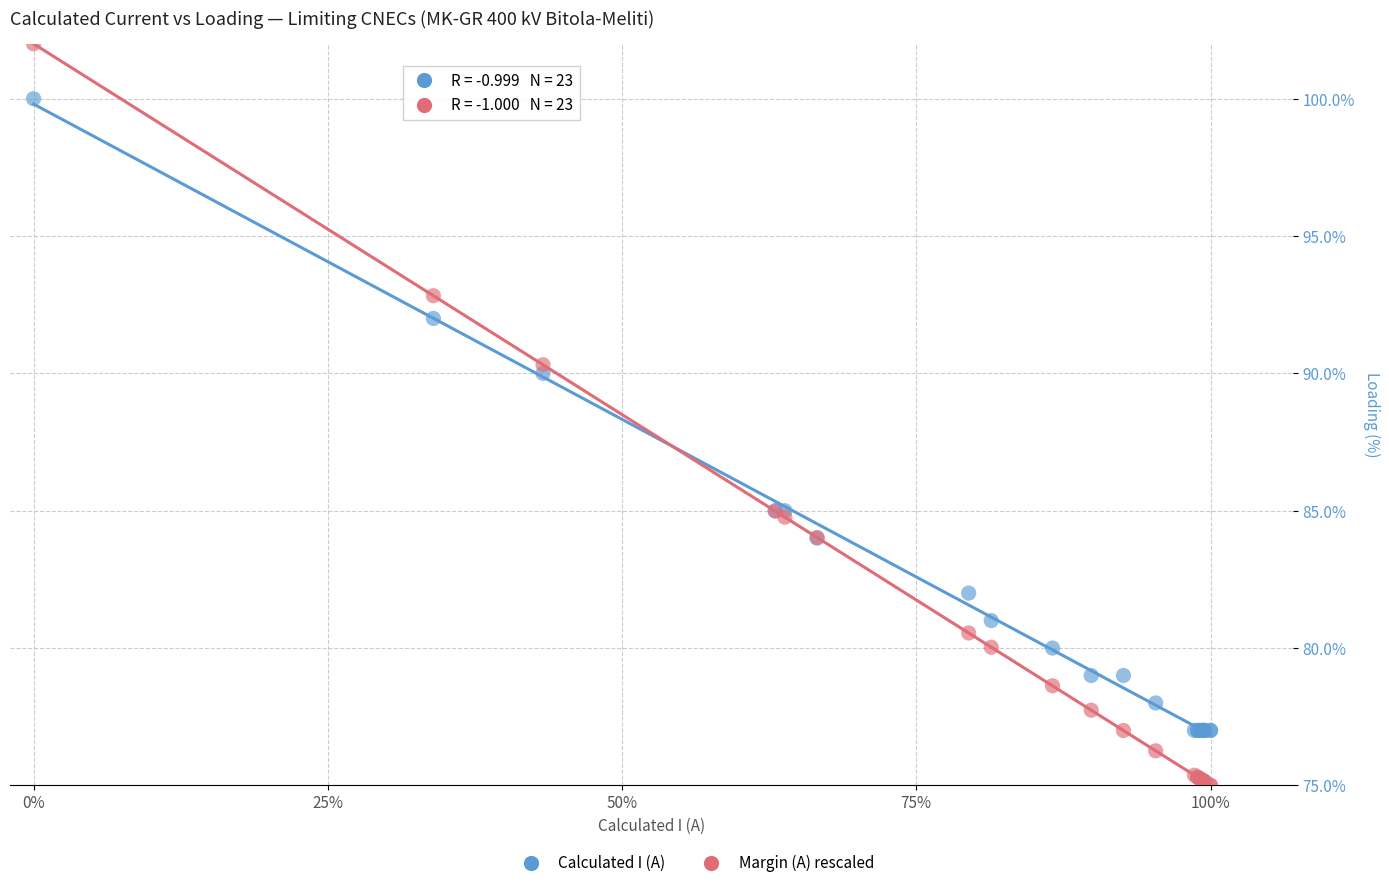

Across all series, what Y value is closest to 88?

90.0